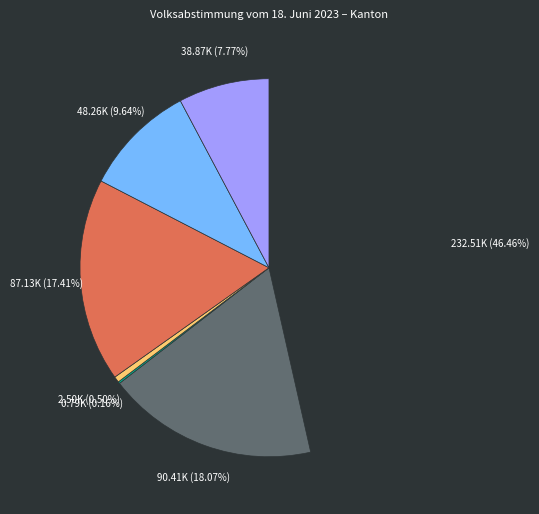

Is there a majority slice in this chart?

No